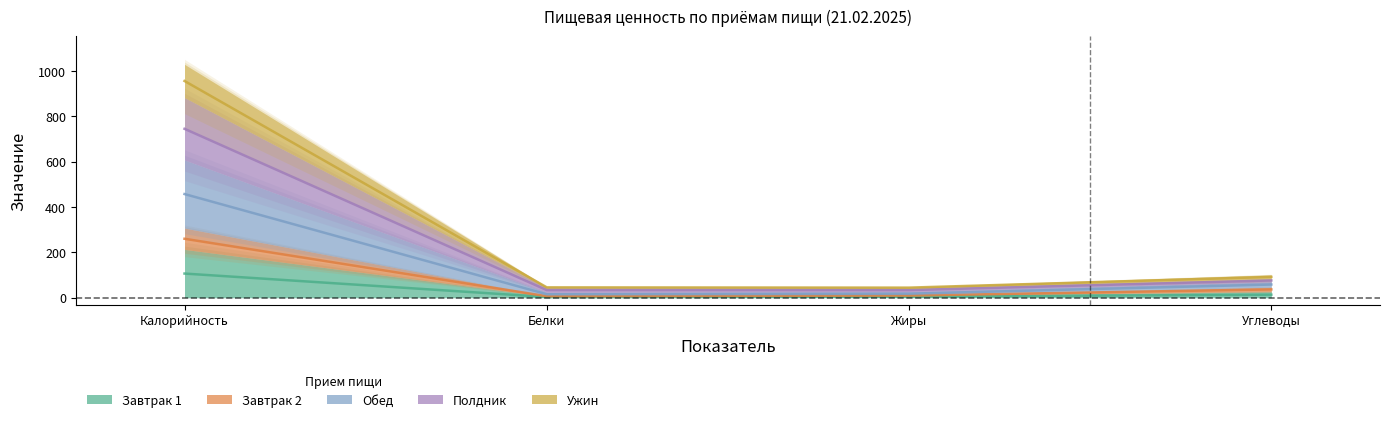

What is the value of the Ужин point at the 1st from the left?

456.9